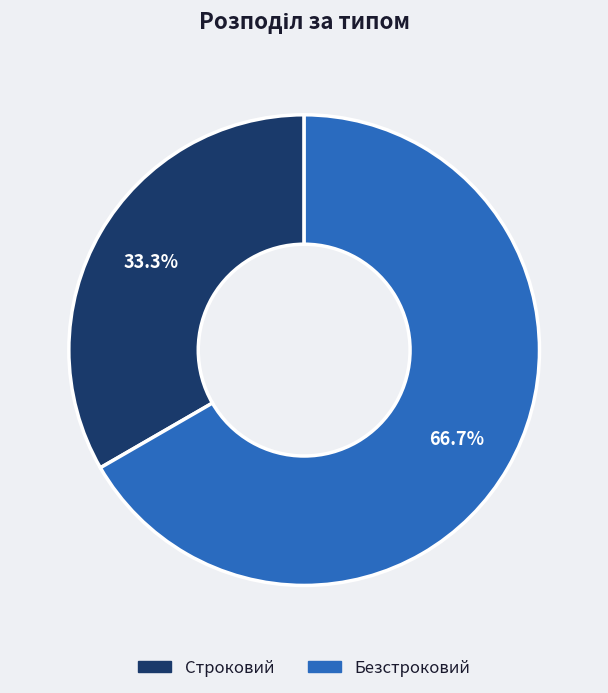

The Строковий slice represents 33% of the pie. True or false?

True